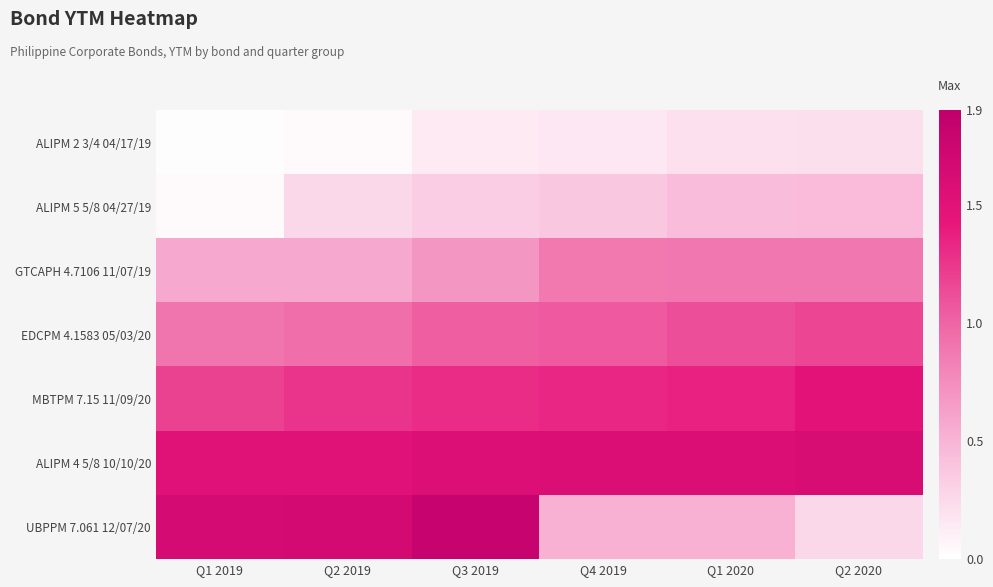

What is the greatest value displayed?

1.8